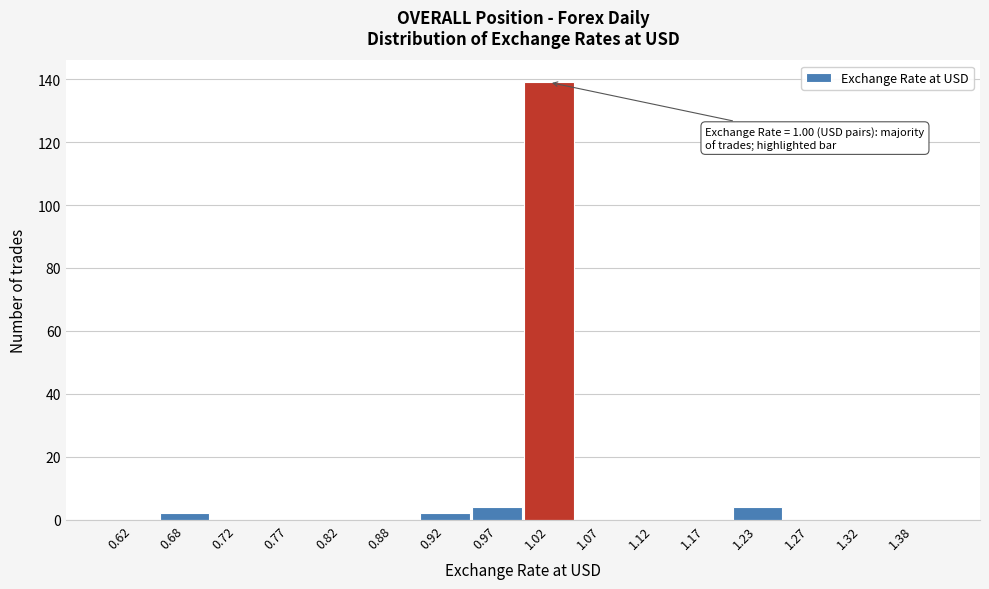

Over which range of the x-axis is the bar tallest?

1.00 to 1.05